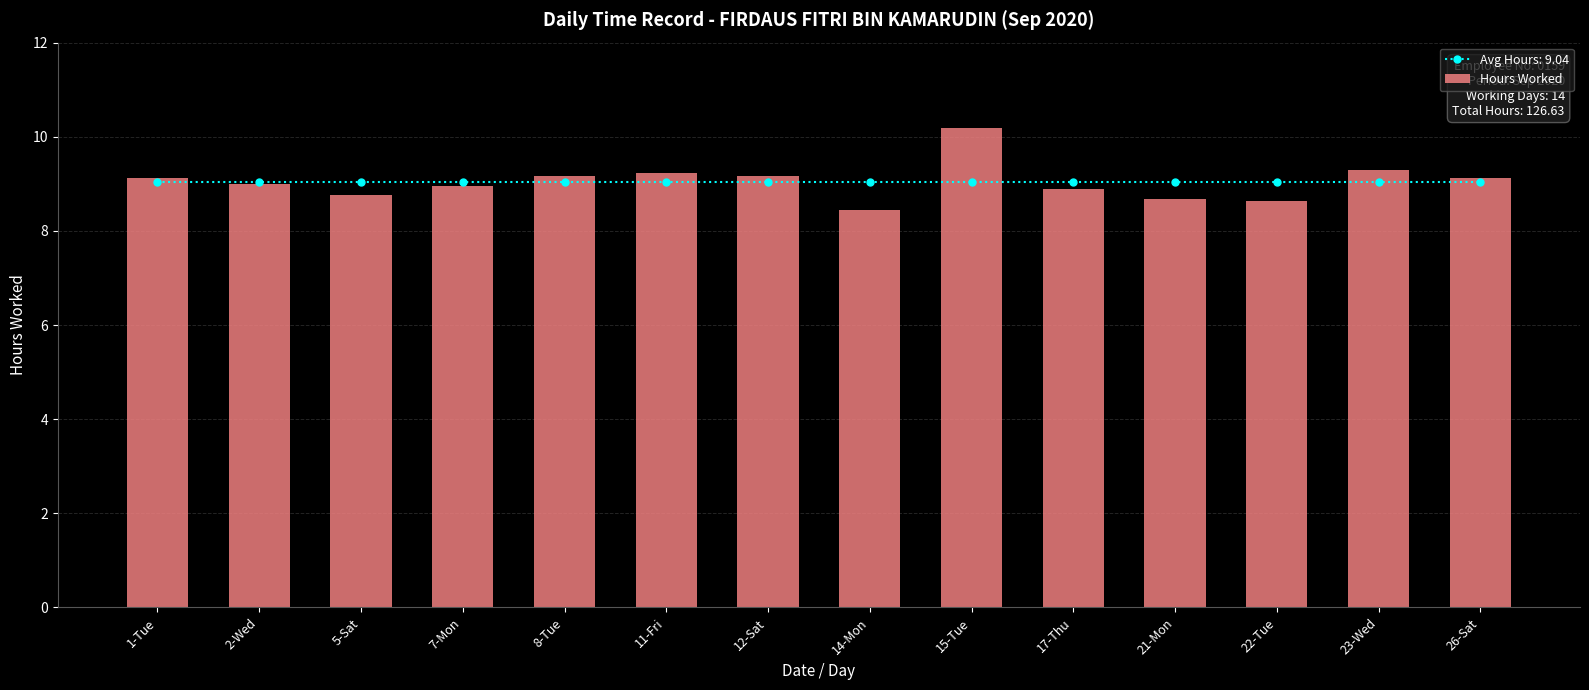

What is the change in value from 2-Wed to 5-Sat?

-0.2